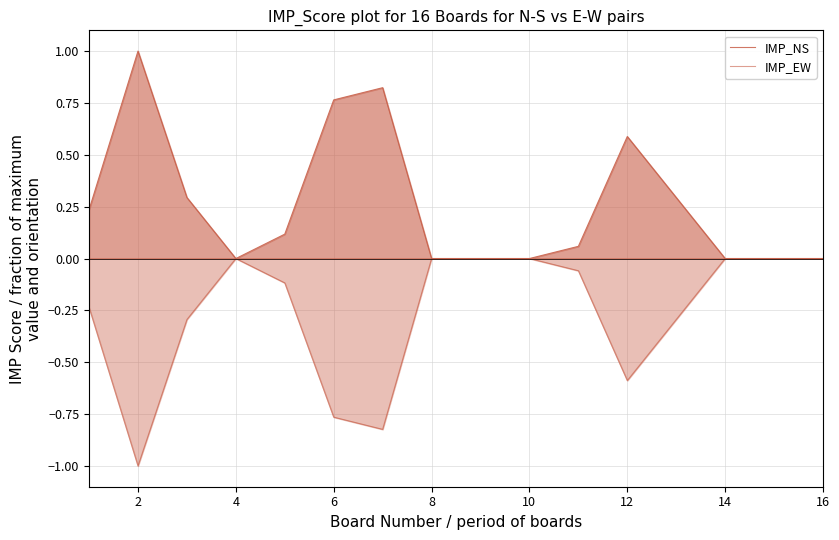

At which label does IMP_EW reach its peak?

6